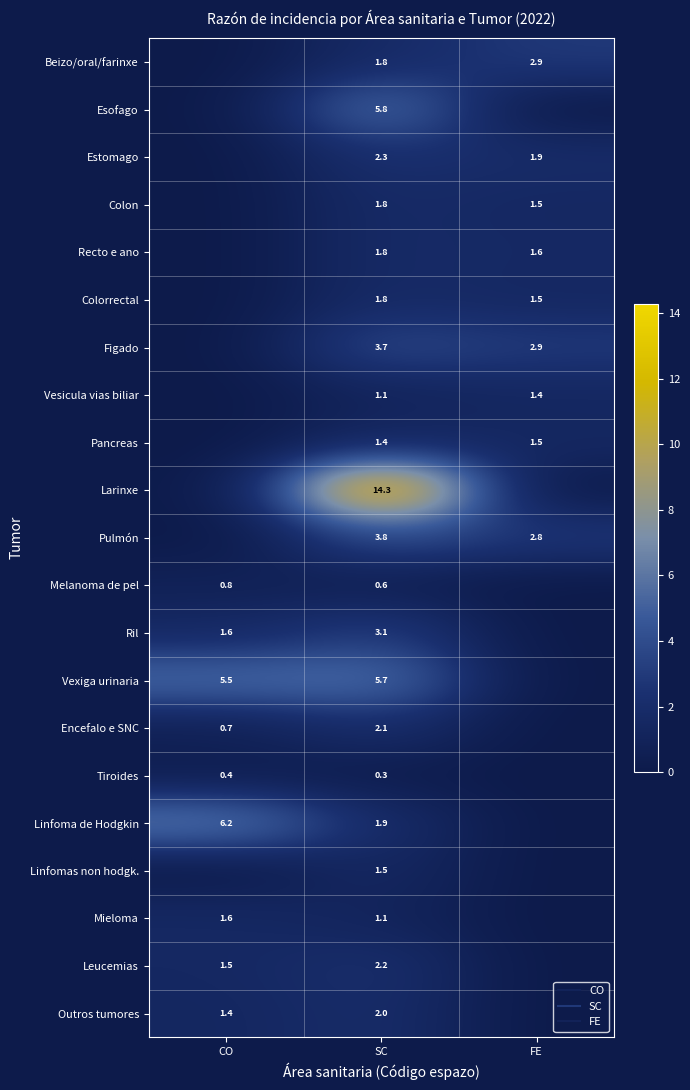

List the labels in order of Pancreas value, smallest first.

CO, SC, FE